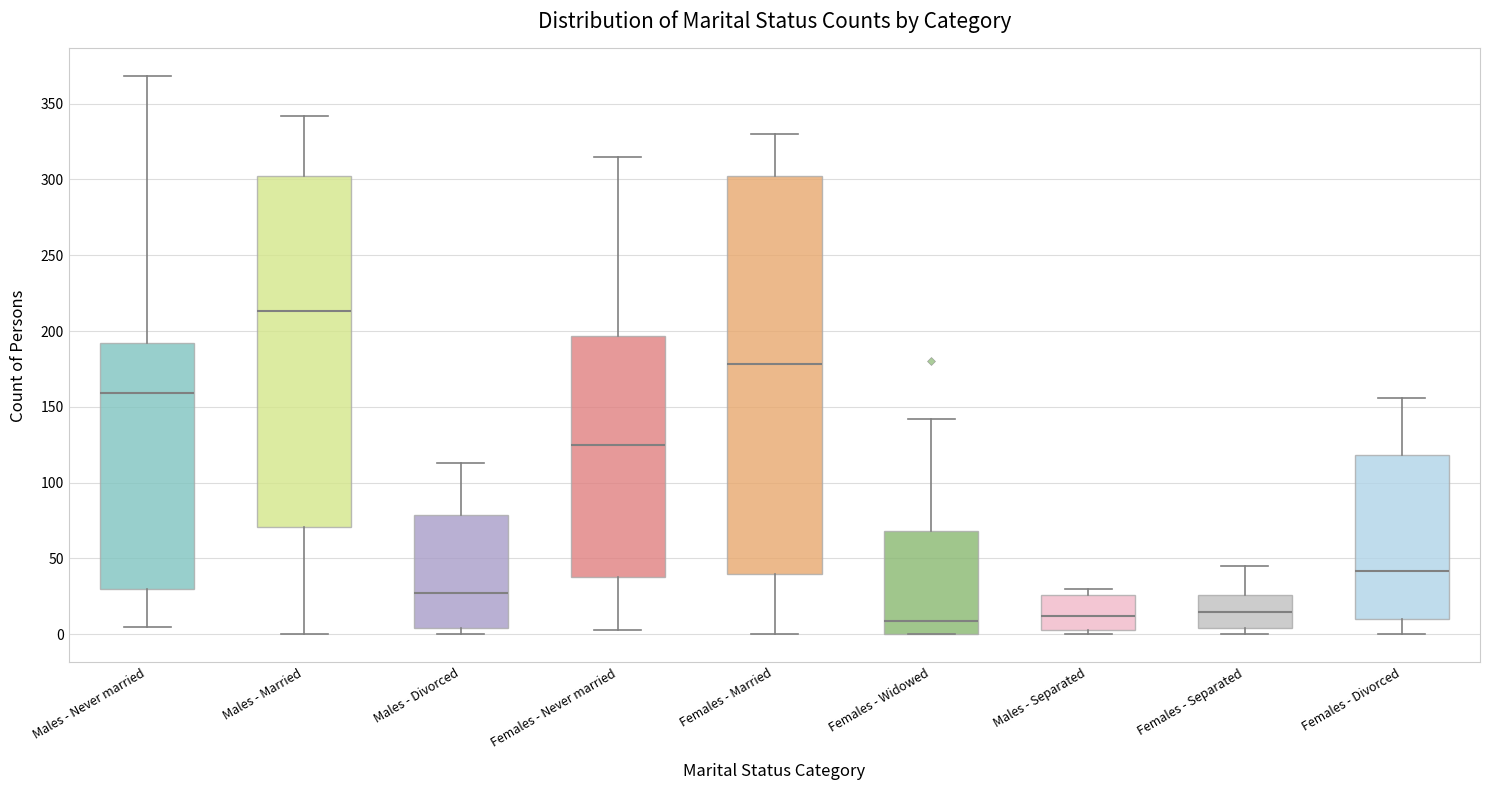

Reading left to right, read every box against the y-axis: the position of its median line, the range the box covers, and the ends of its whiskers. The values are not printed on the chart, so give them approximately, as read against the axis.

Males - Never married: median 160, box 30 to 190, whiskers 5 to 370
Males - Married: median 215, box 70 to 300, whiskers 0 to 340
Males - Divorced: median 25, box 5 to 80, whiskers 0 to 115
Females - Never married: median 125, box 40 to 195, whiskers 5 to 315
Females - Married: median 180, box 40 to 300, whiskers 0 to 330
Females - Widowed: median 10, box 0 to 70, whiskers 0 to 140
Males - Separated: median 10, box 5 to 25, whiskers 0 to 30
Females - Separated: median 15, box 5 to 25, whiskers 0 to 45
Females - Divorced: median 40, box 10 to 120, whiskers 0 to 155